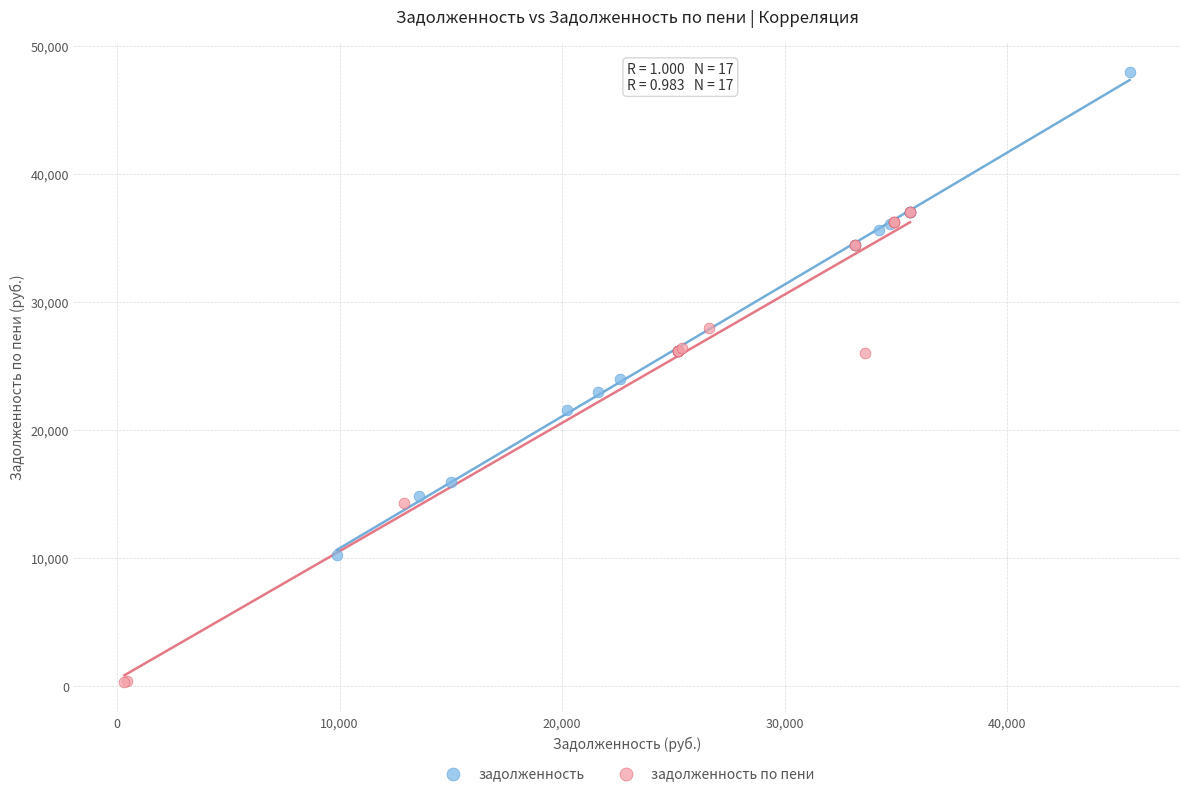

Which series reaches the minimum Y coordinate?

задолженность по пени